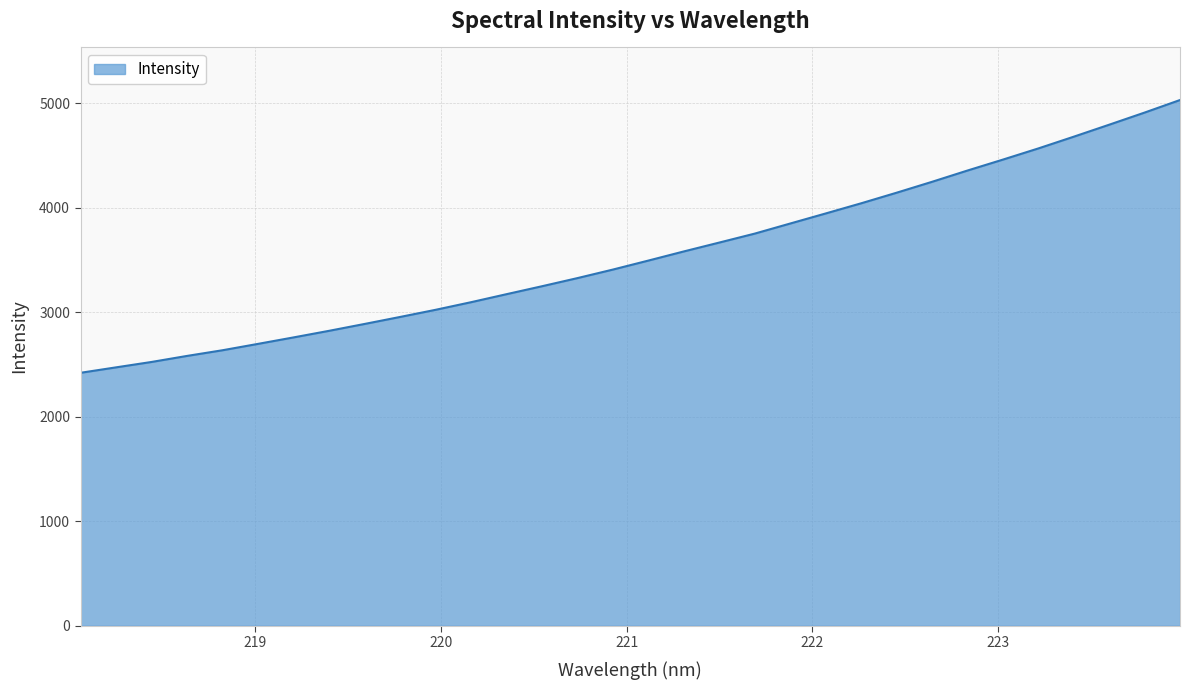

What is the difference between the maximum and minimum values?

2611.2